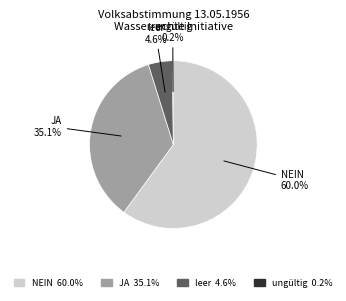

Is there a majority slice in this chart?

Yes